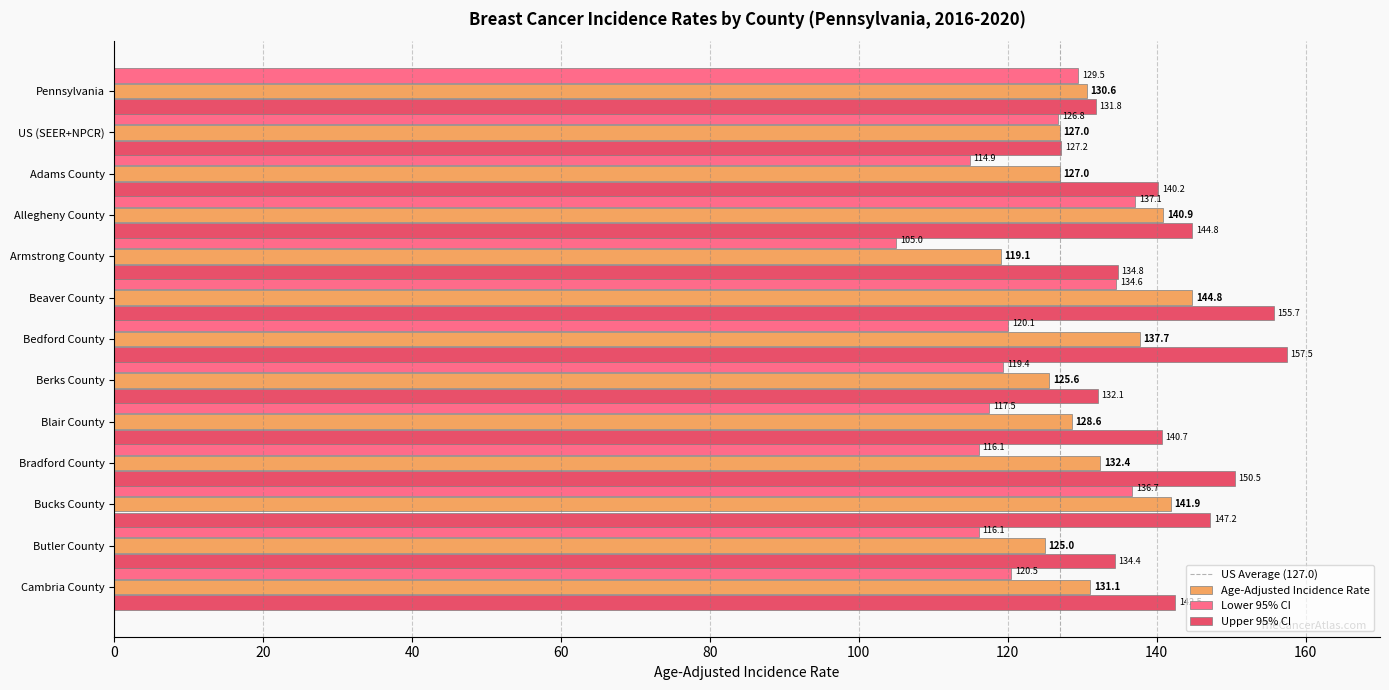

What value does the Lower 95% CI series have at Allegheny County?

137.1